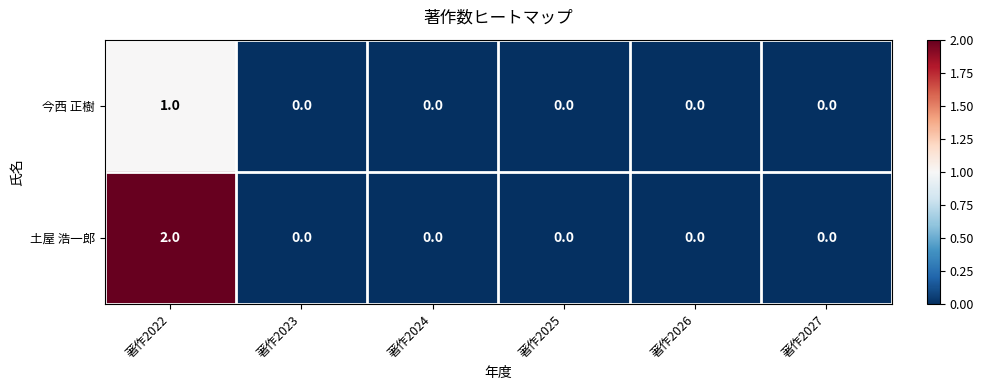

How many 今西 正樹 values are between 0 and 1?

6